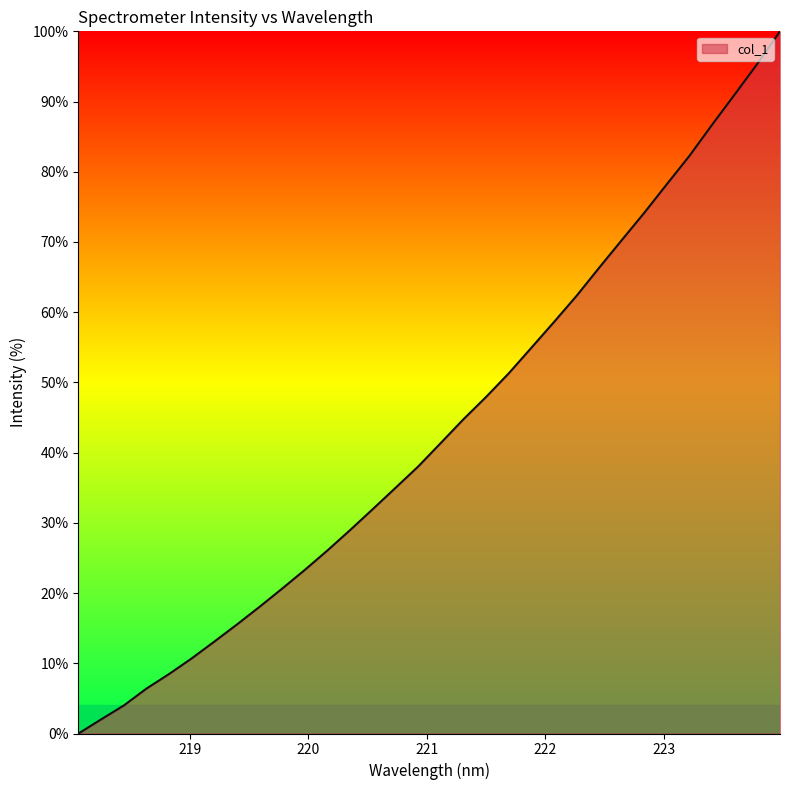

What is the maximum value shown in the chart?

100.0